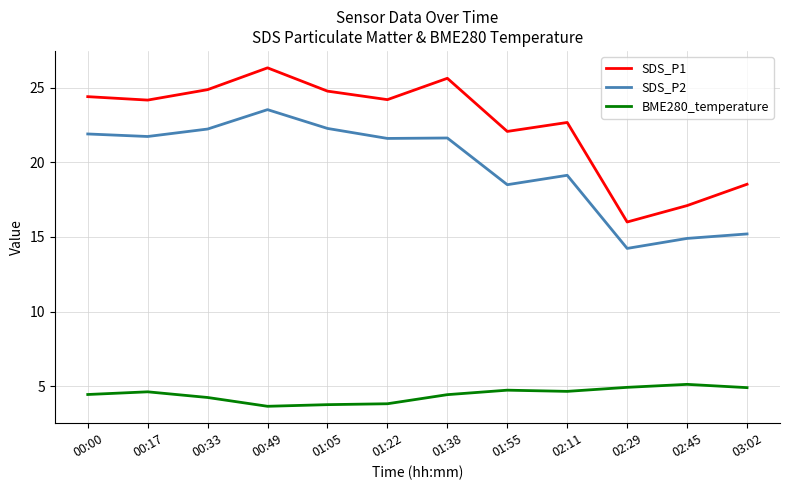

Rank the series by their average value, from lowest to highest.

BME280_temperature, SDS_P2, SDS_P1